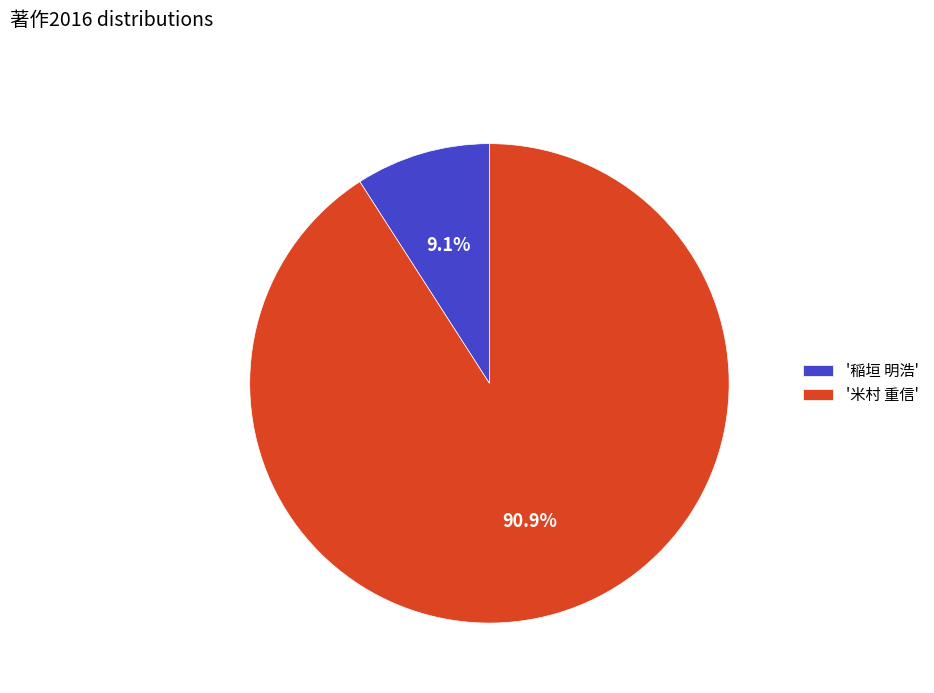

Count the number of slices in the pie.

2